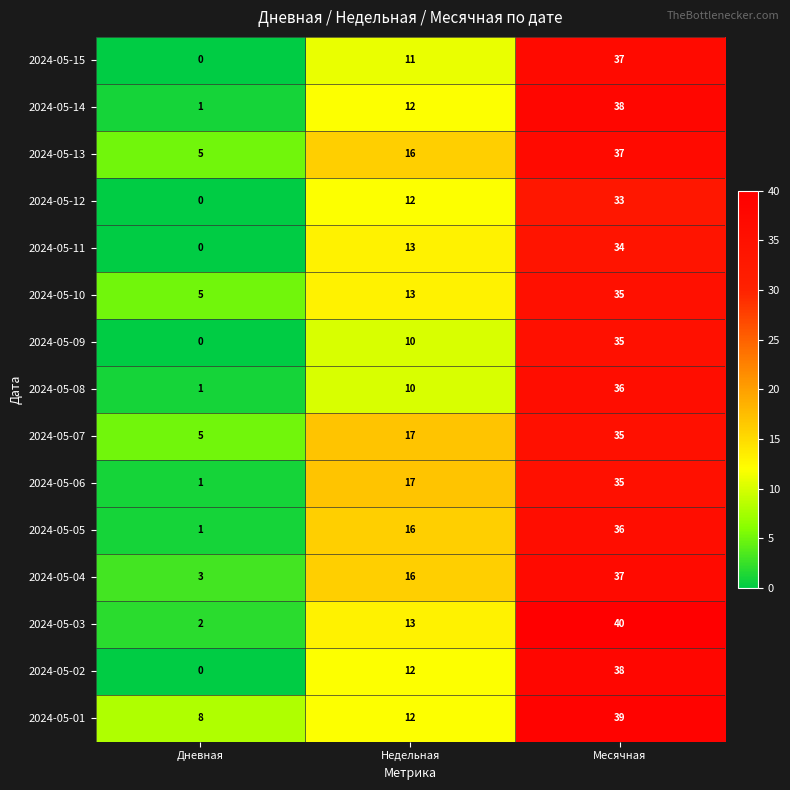

List the labels in order of 2024-05-10 value, largest first.

Месячная, Недельная, Дневная